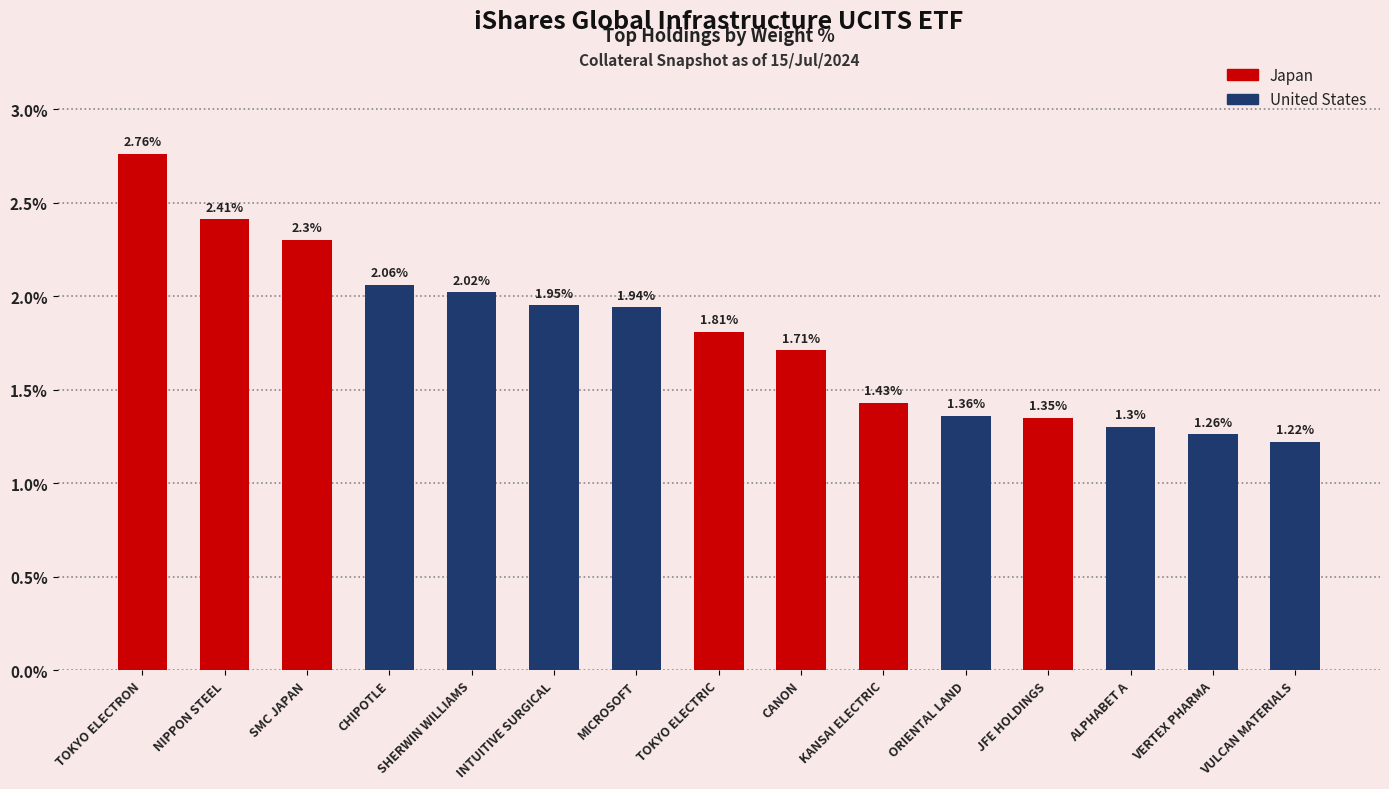

What is the label of the 15th bar from the left?

VULCAN MATERIALS